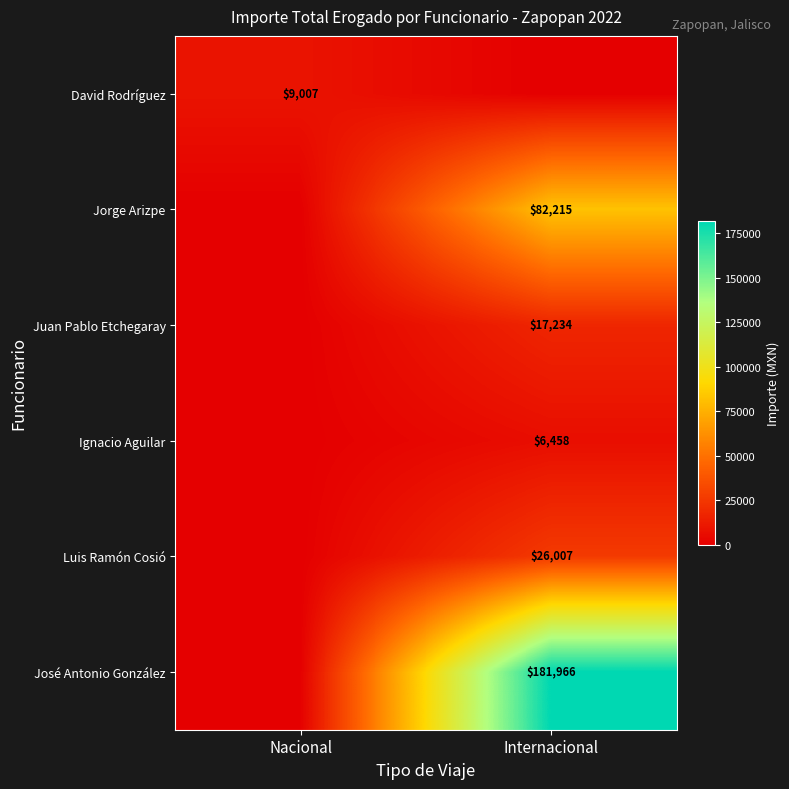

True or false: Luis Ramón Cosió has a value of 26007 at Internacional.

True